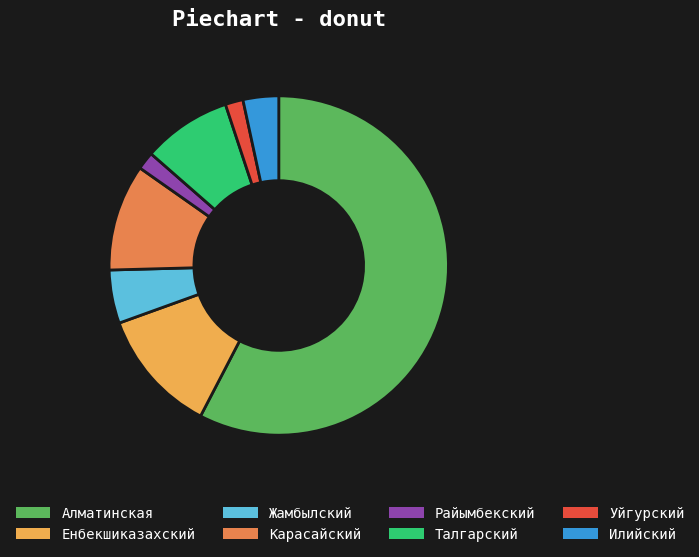

Count the number of slices in the pie.

8